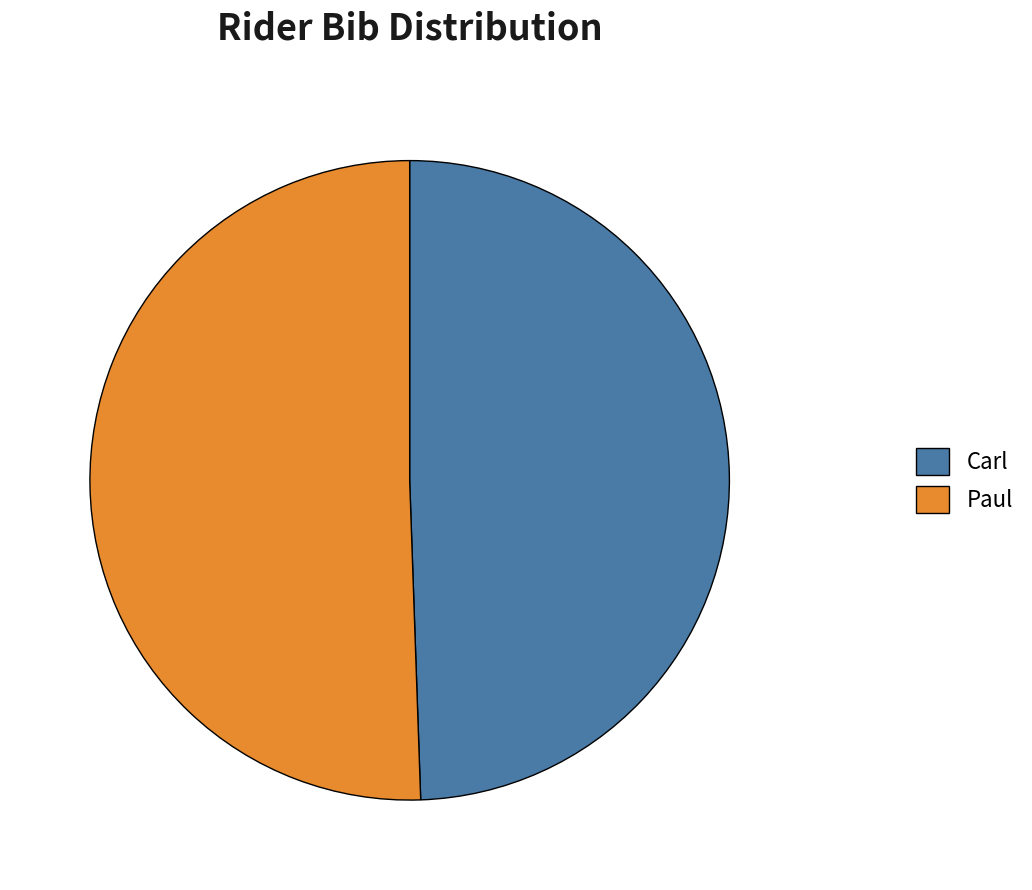

Rank the categories by value from highest to lowest.

Paul, Carl